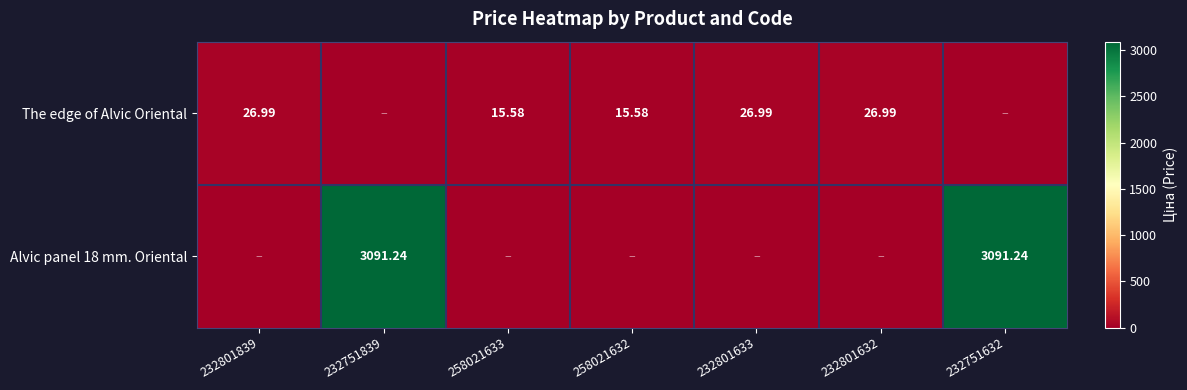

Which series has the largest total across all categories?

Alvic panel 18 mm. Oriental